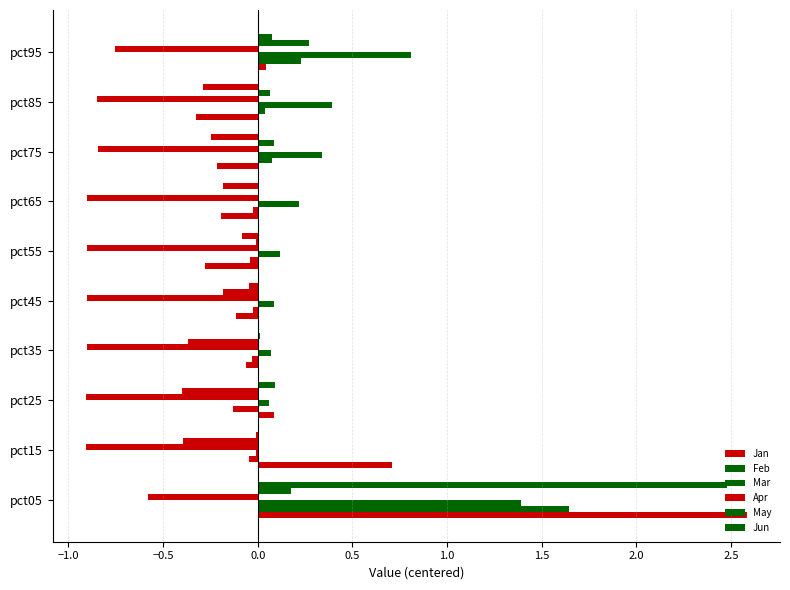

How many categories are shown in the chart?

10